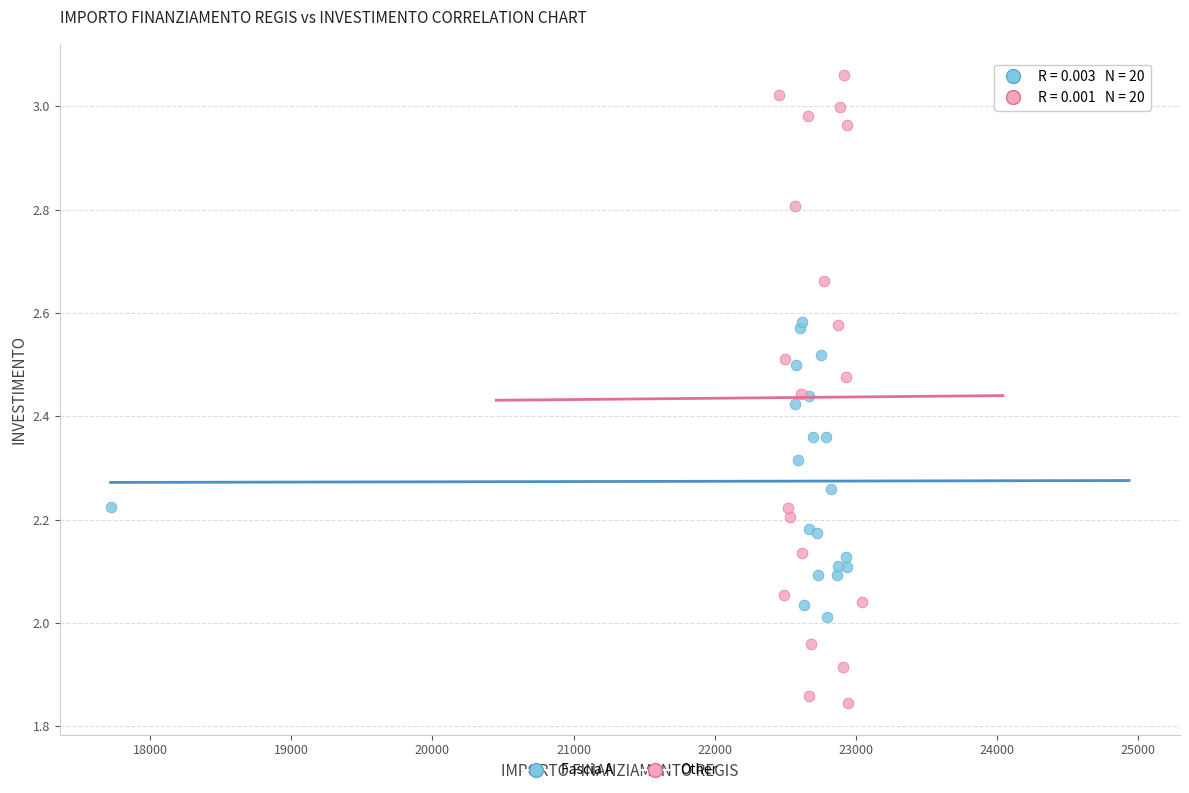

What are all the series names shown in the legend?

Fascia A, Other